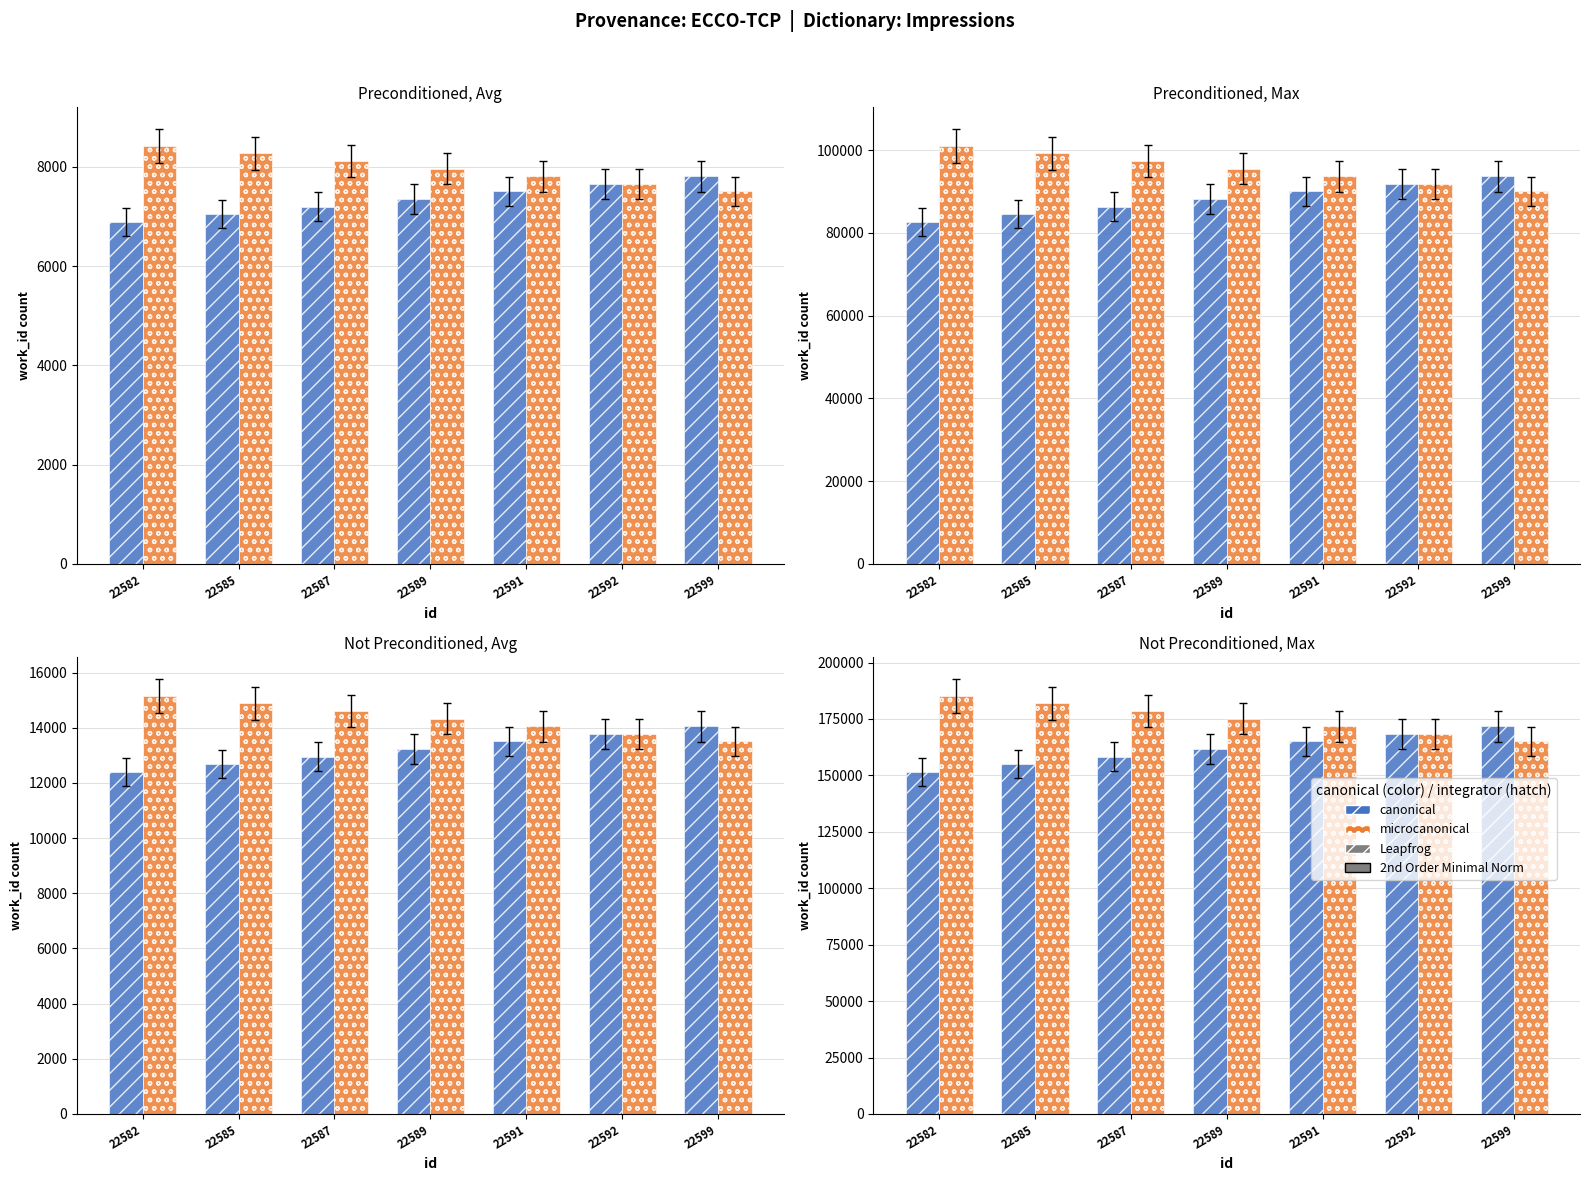

The canonical series shows 158326.1 at 22587. True or false?

True